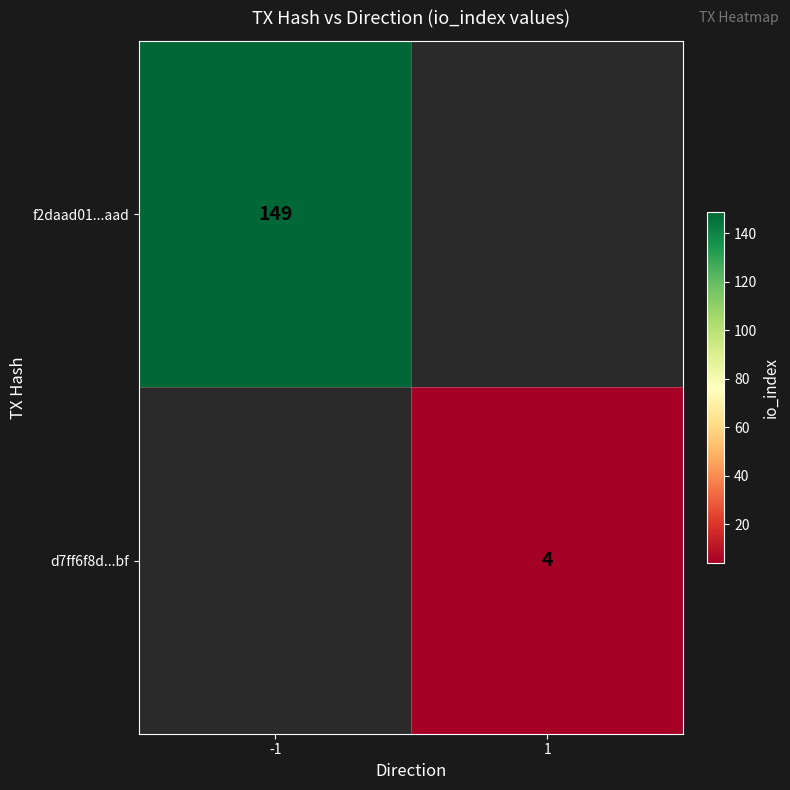

The value of f2daad01...aad at -1 is 194. True or false?

False